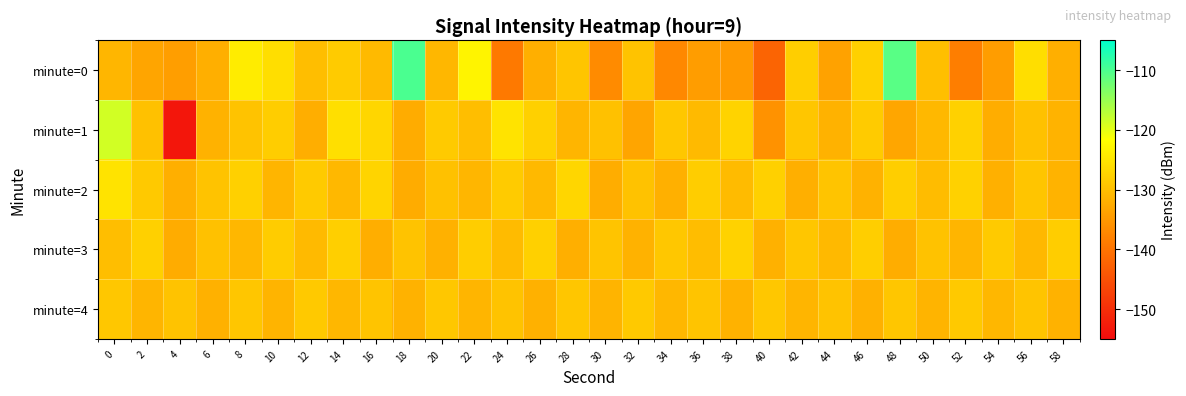

What is the greatest value displayed?

-109.9